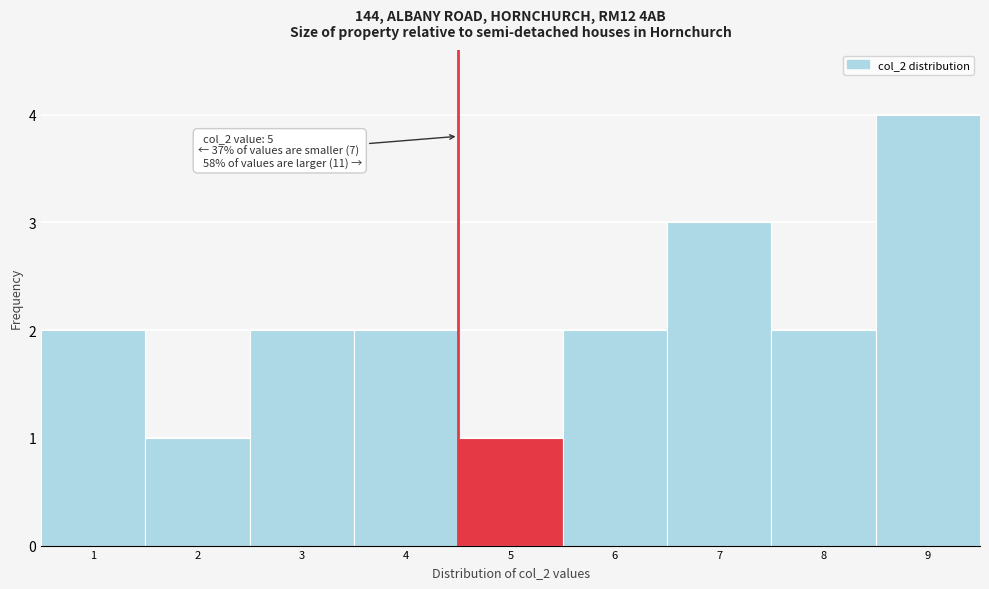

Reading left to right, list all the values displayed in this chart.

1=2	2=1	3=2	4=2	5=1	6=2	7=3	8=2	9=4